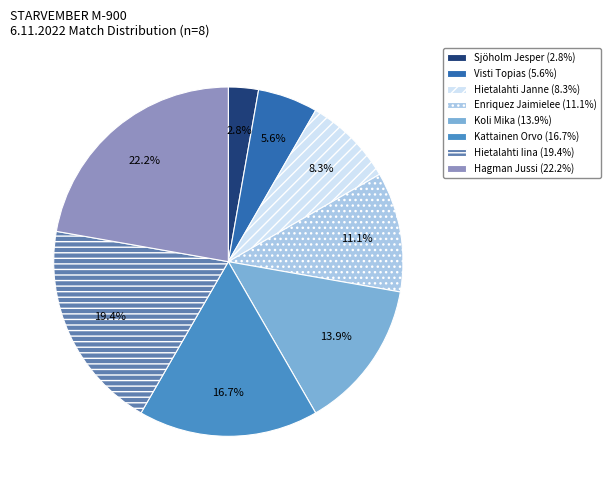

What is the change in value from Hietalahti Janne to Koli Mika?

+2